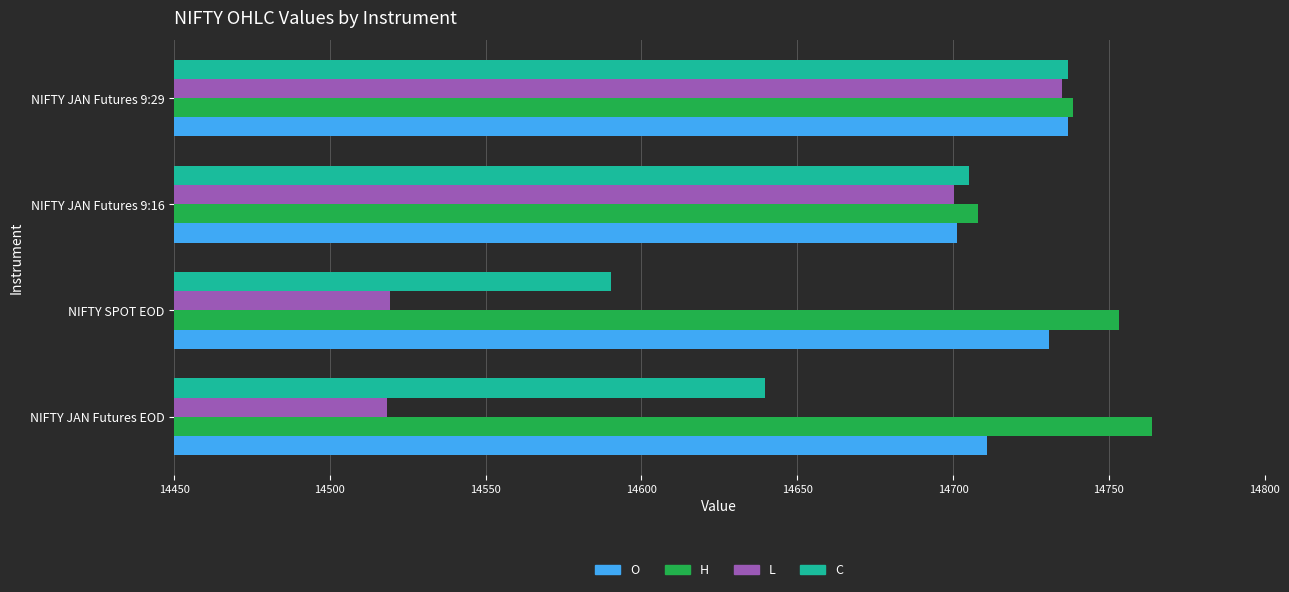

True or false: C has a value of 14590.4 at NIFTY SPOT EOD.

True